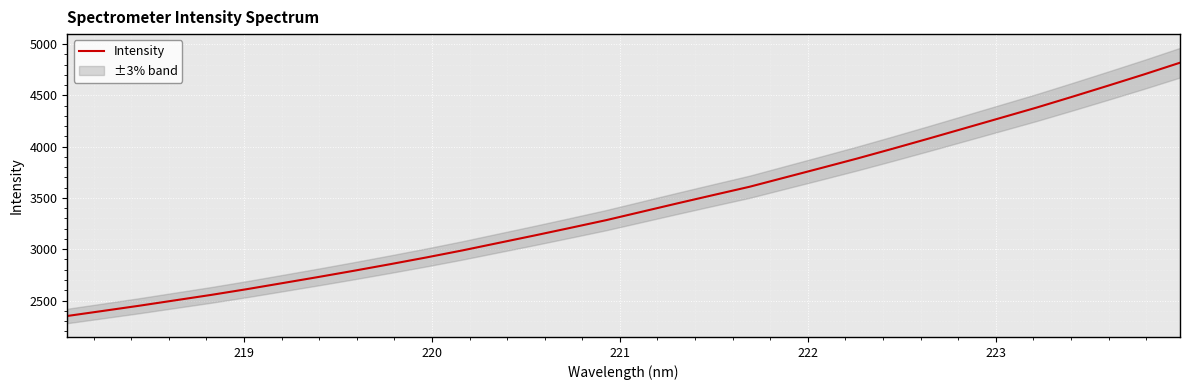

Which has a higher value, 222 or 223?

223